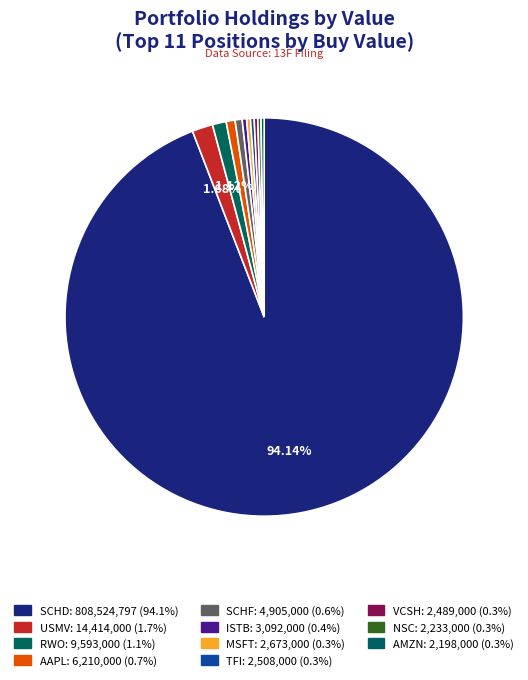

What is the largest slice in the pie chart?

SCHD